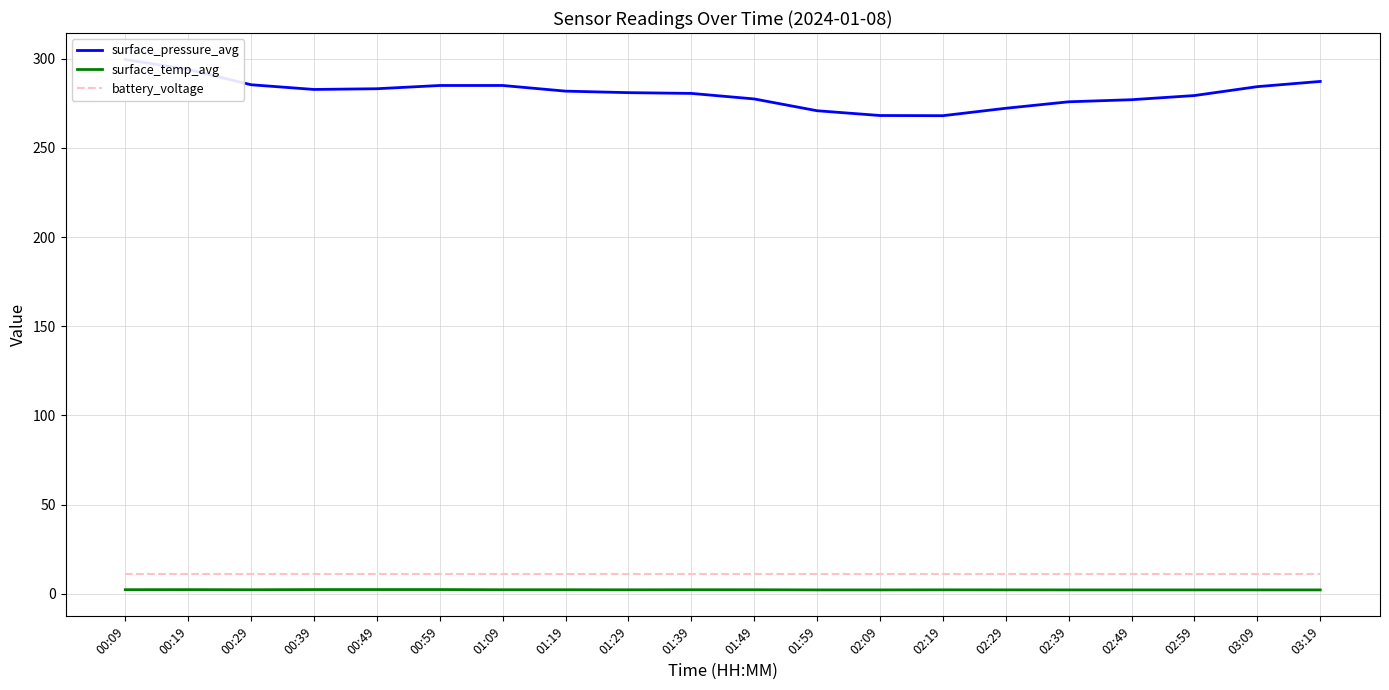

Rank the categories by surface_temp_avg value from lowest to highest.

01:59, 02:09, 02:39, 02:49, 02:59, 03:09, 03:19, 02:29, 02:19, 01:29, 01:49, 00:29, 01:09, 01:19, 01:39, 00:09, 00:19, 00:39, 00:49, 00:59